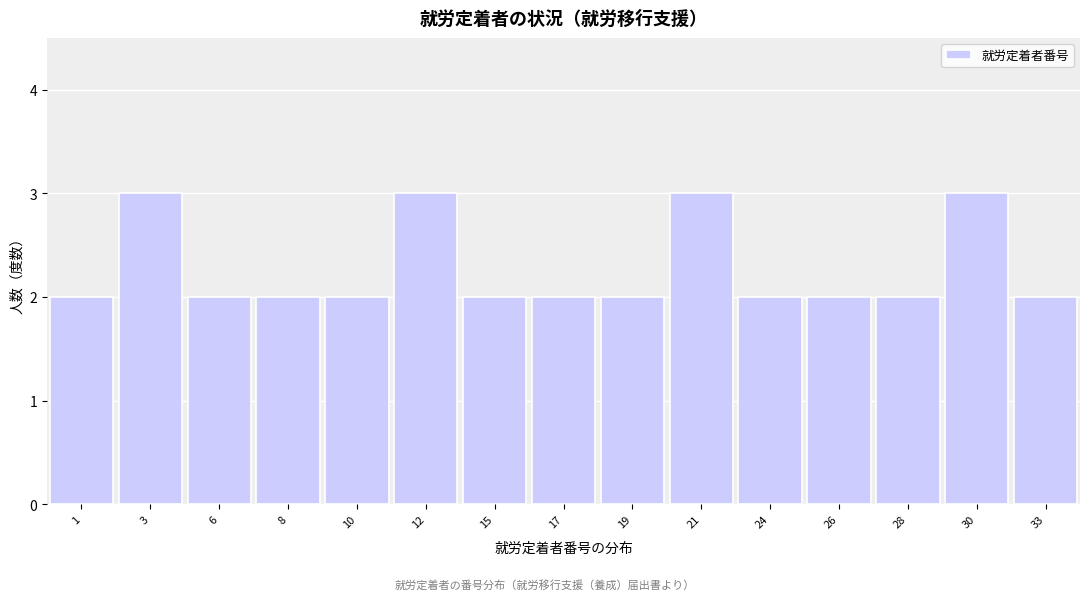

Reading left to right, transcribe all the data shown in this chart.

2	3	2	2	2	3	2	2	2	3	2	2	2	3	2